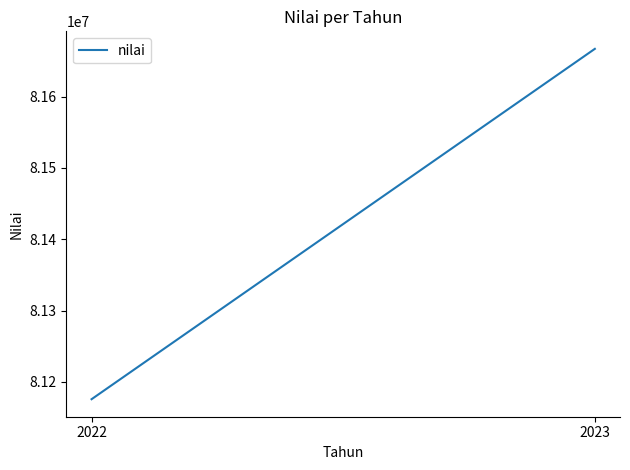

Which has a higher value, 2022 or 2023?

2023